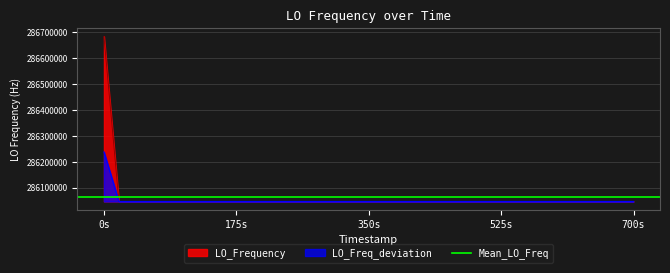

Which category has the highest value in the LO_Frequency series?

0s